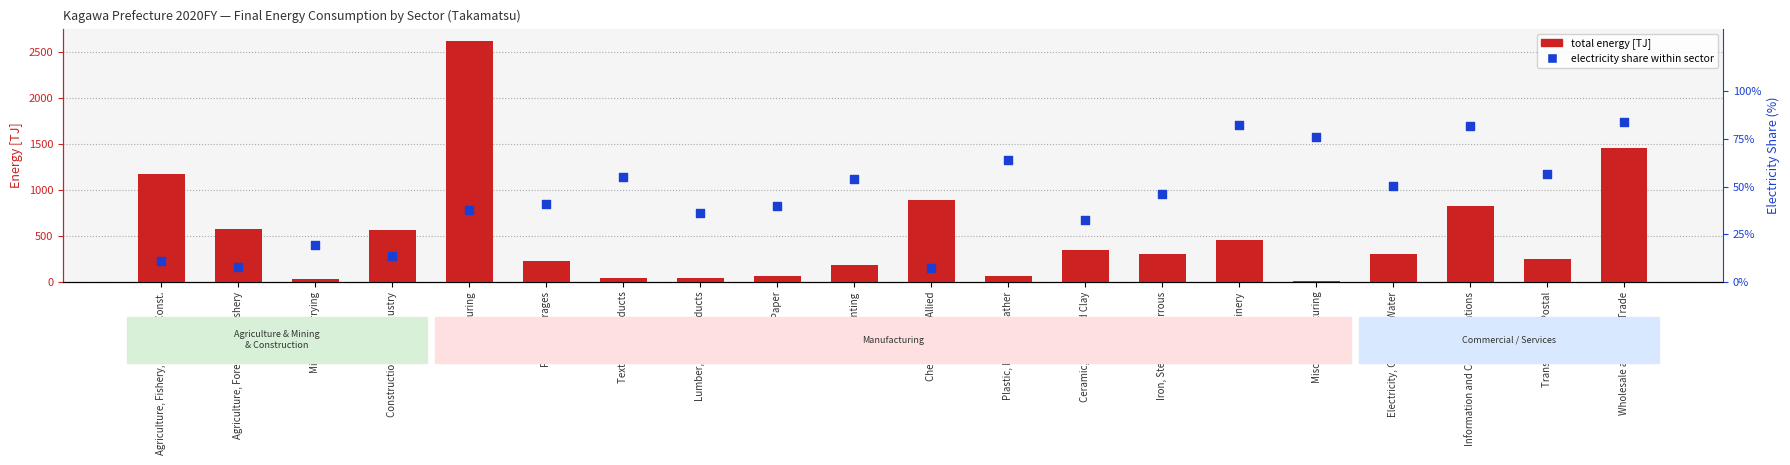

Which series has the largest Y range (max minus min)?

total energy [TJ]